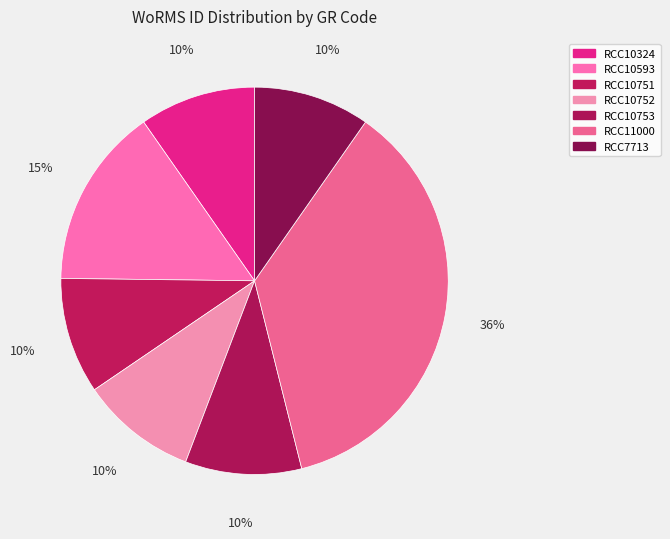

How many segments does this pie chart have?

7